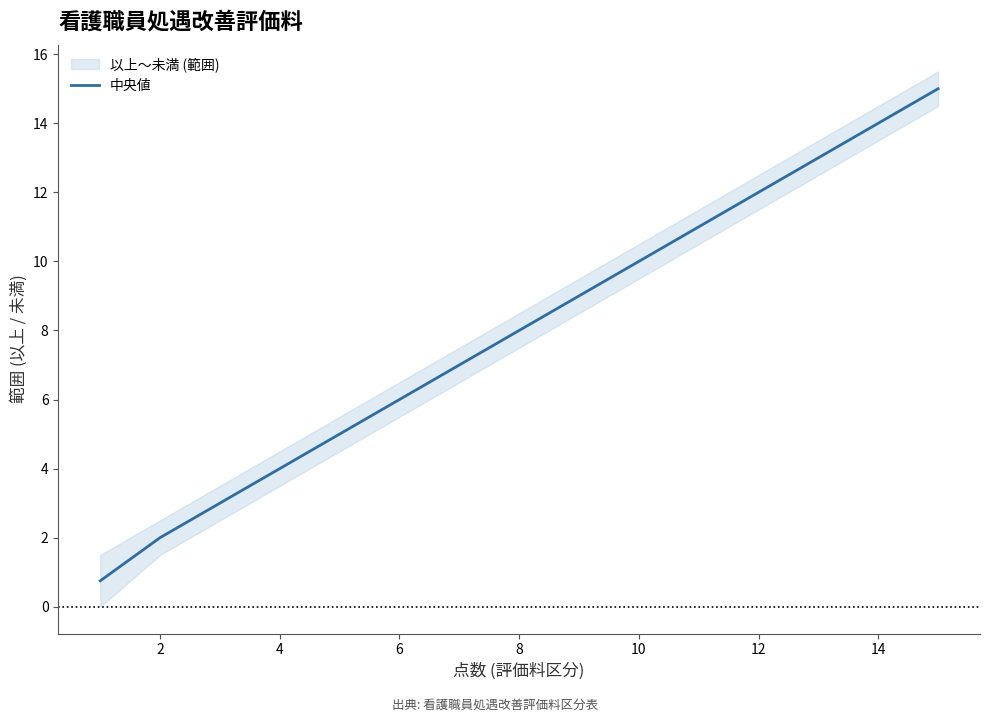

How many data points are less than 8?

7